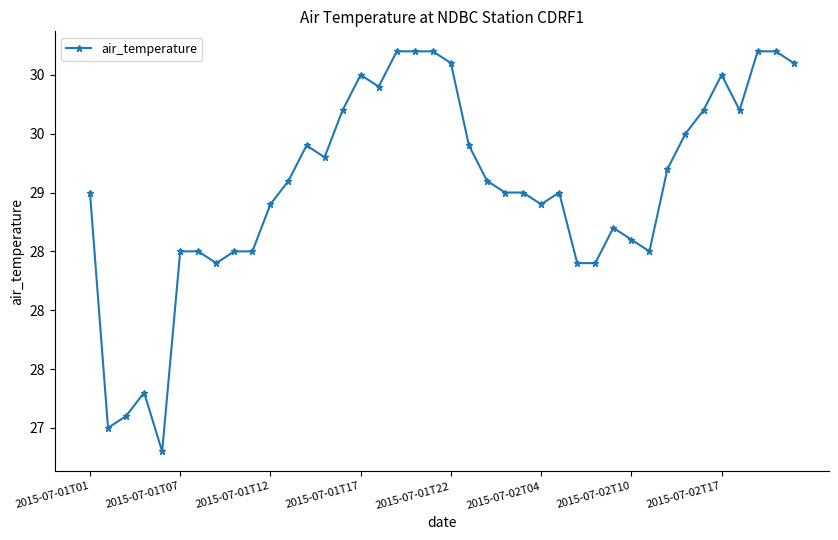

Is this an area chart (filled region under the line)?

No